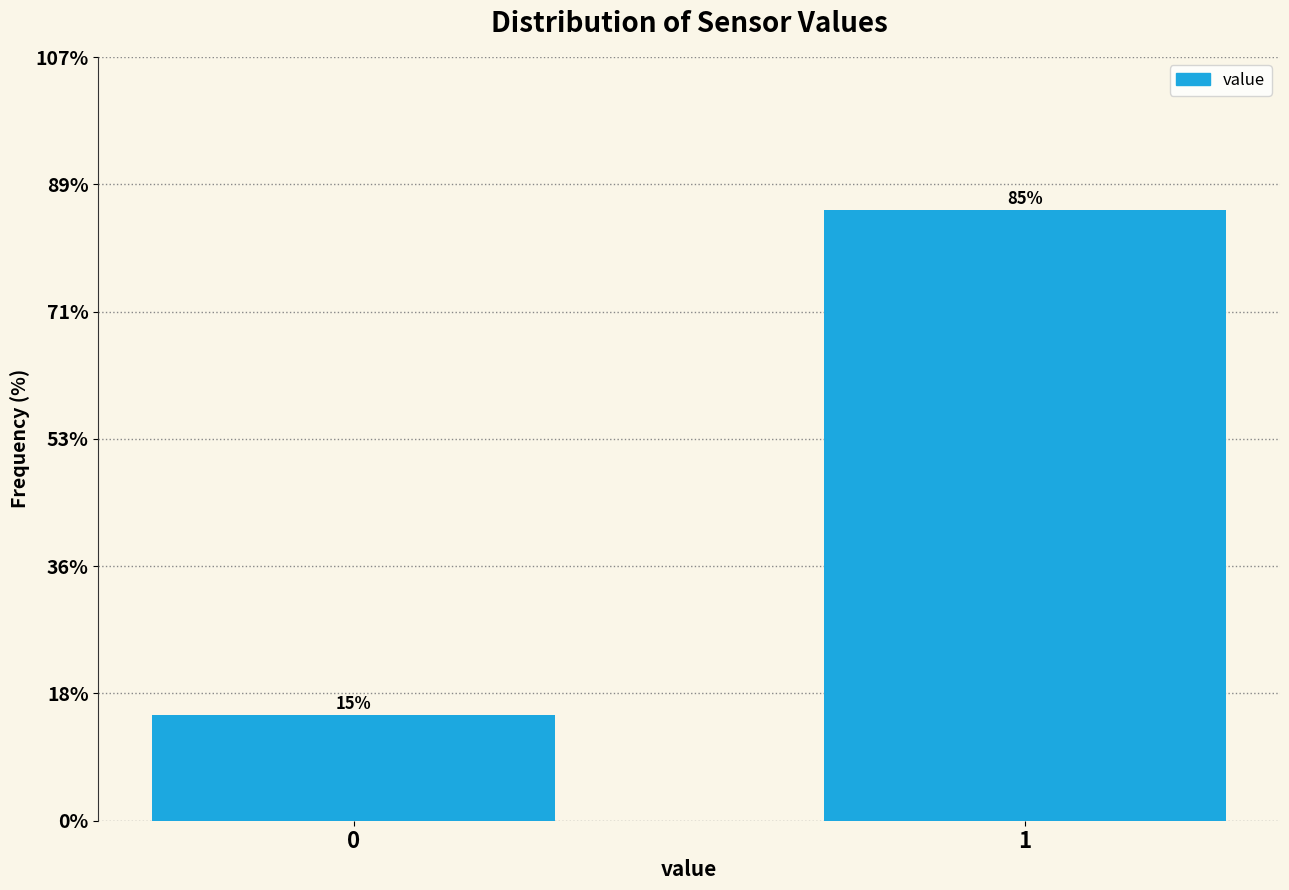

The value at 0 is 6.8. True or false?

False